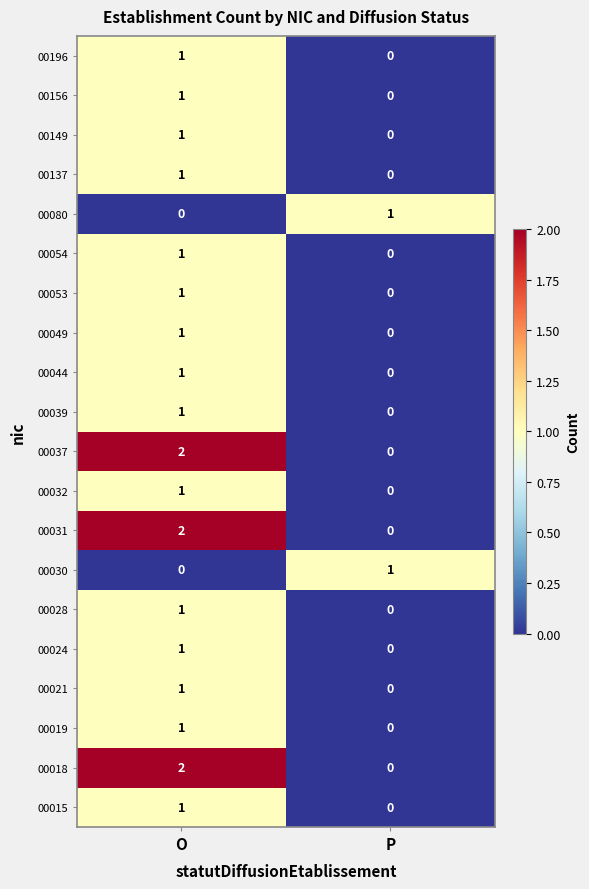

List the labels in order of 00044 value, smallest first.

P, O